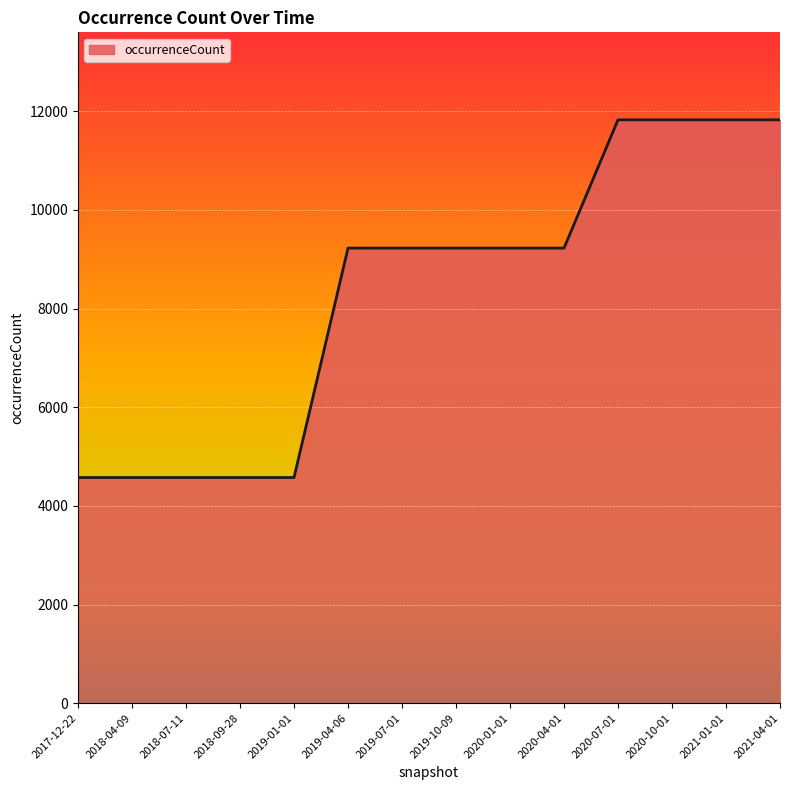

How many series are shown in this chart?

1